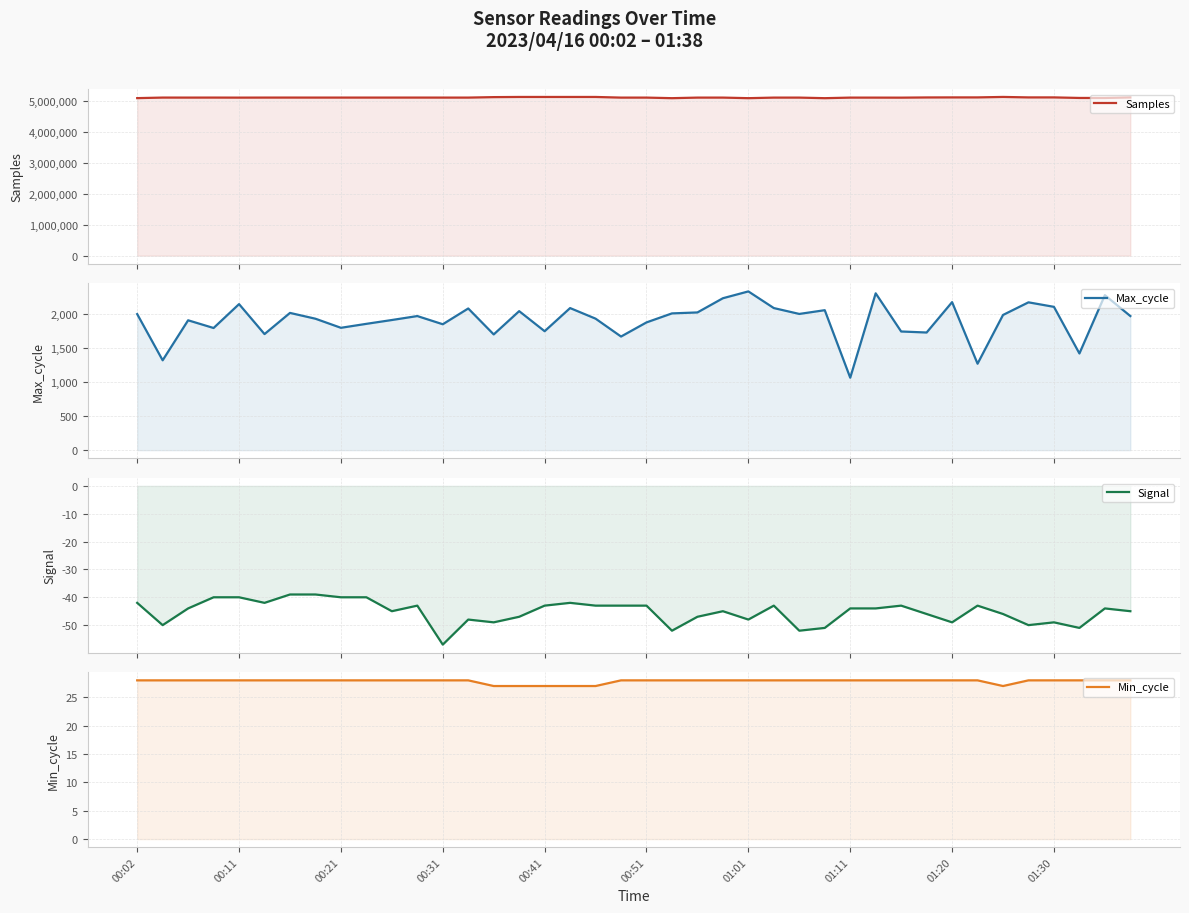

Which series has the widest spread of values?

Samples